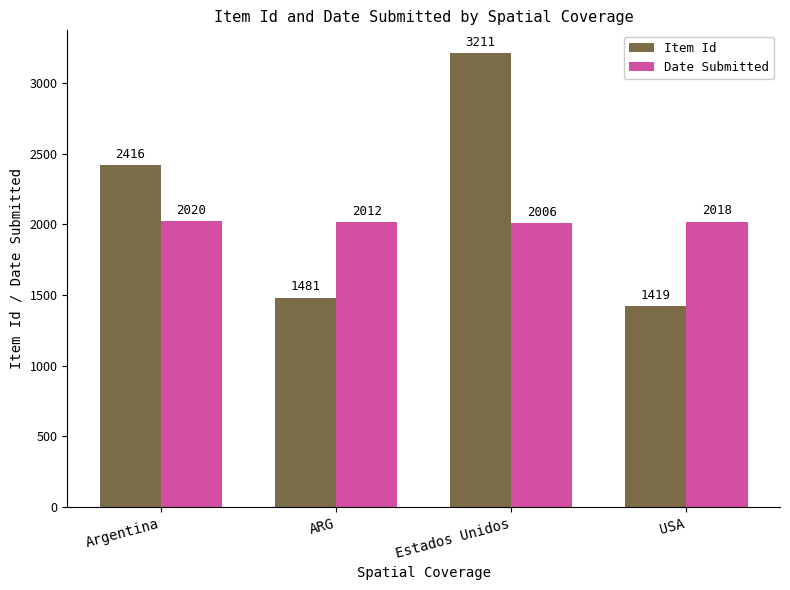

What is the average value of the Item Id series?

2132